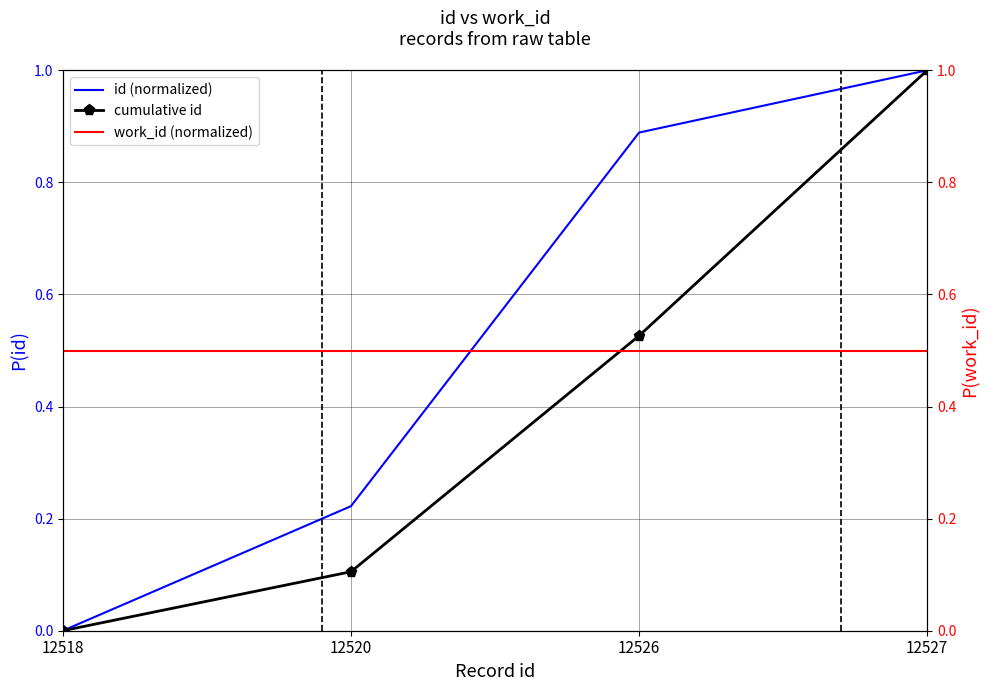

Which category has the highest value in the id (normalized) series?

12527